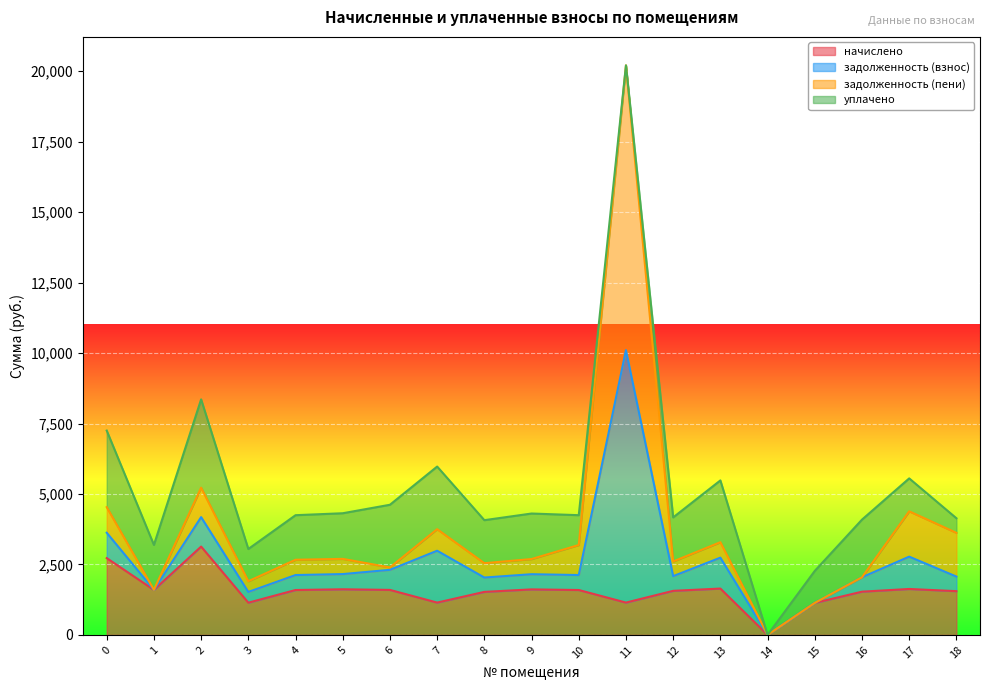

At which category is the sum across all series the highest?

11